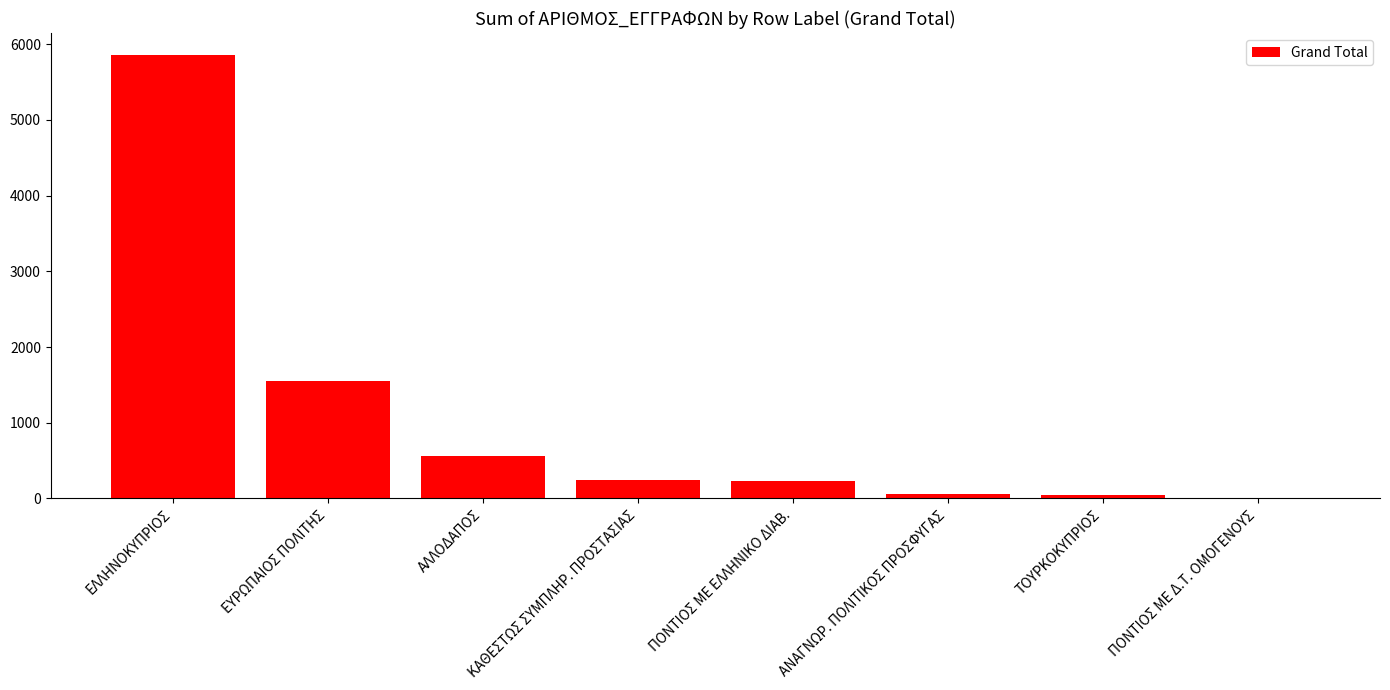

The chart shows a value of 1557 at ΕΥΡΩΠΑΙΟΣ ΠΟΛΙΤΗΣ. True or false?

True